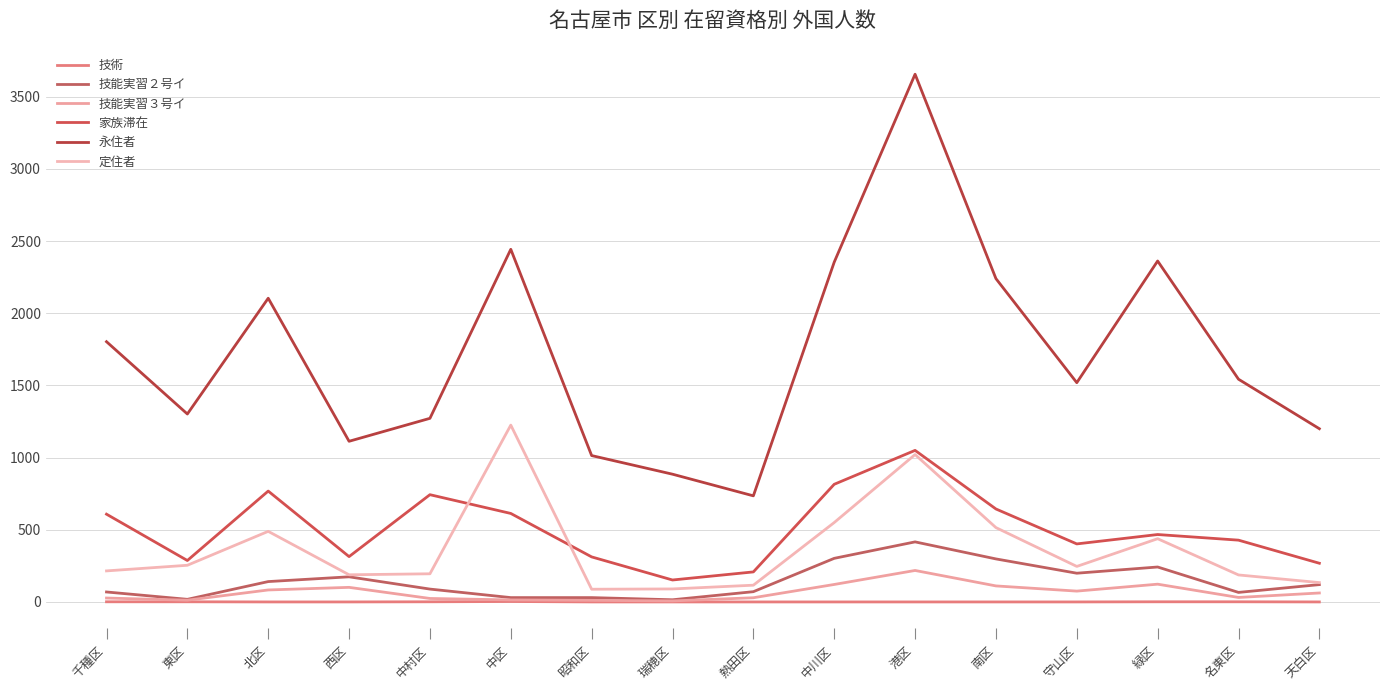

The value of 技能実習２号イ at 港区 is 416. True or false?

True